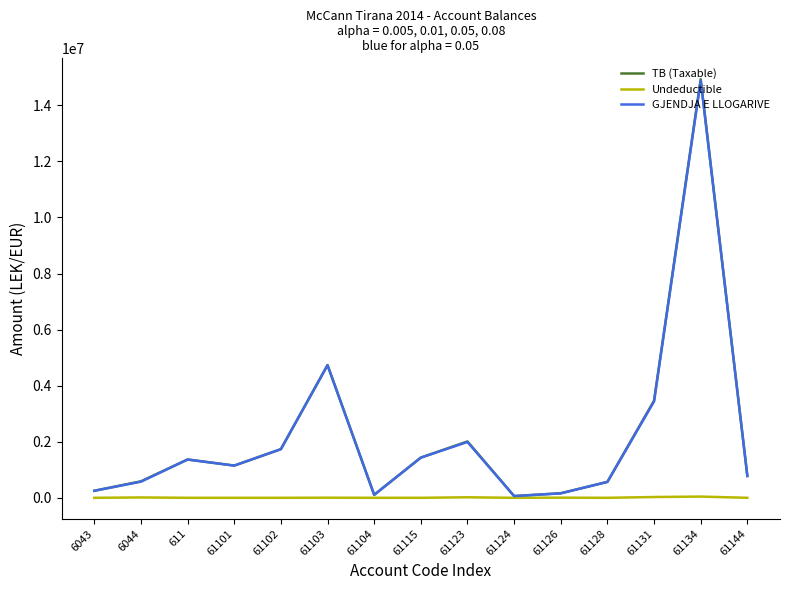

Between 61115 and 61131, which series saw the biggest shift?

TB (Taxable)